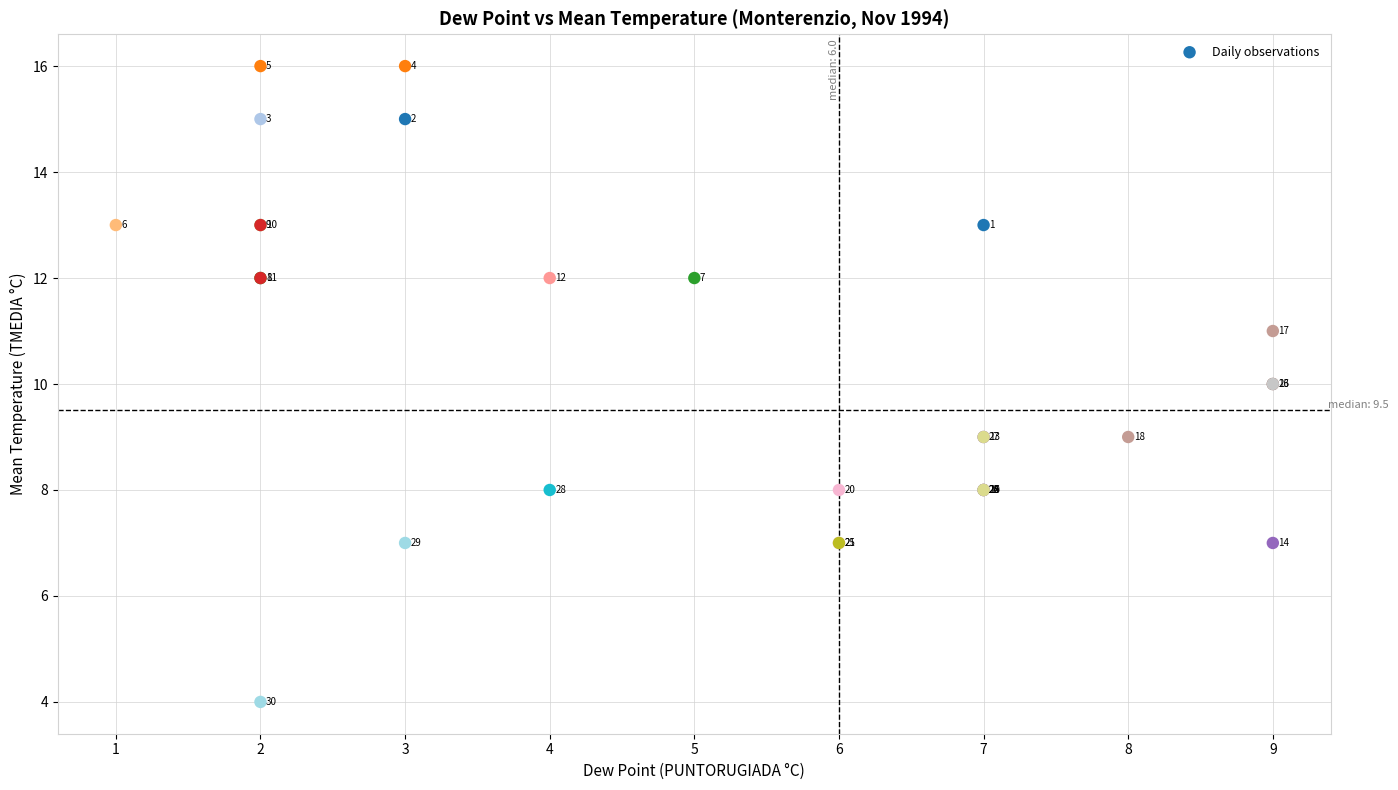

What Y value in the scatter plot is closest to 10?

10